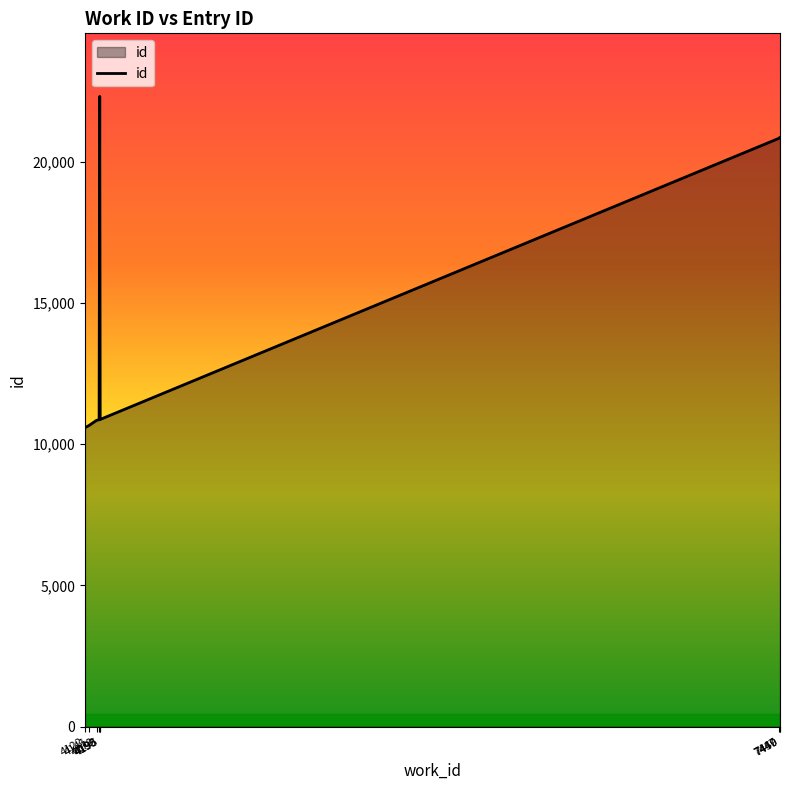

The value at 7450 is 5685. True or false?

False